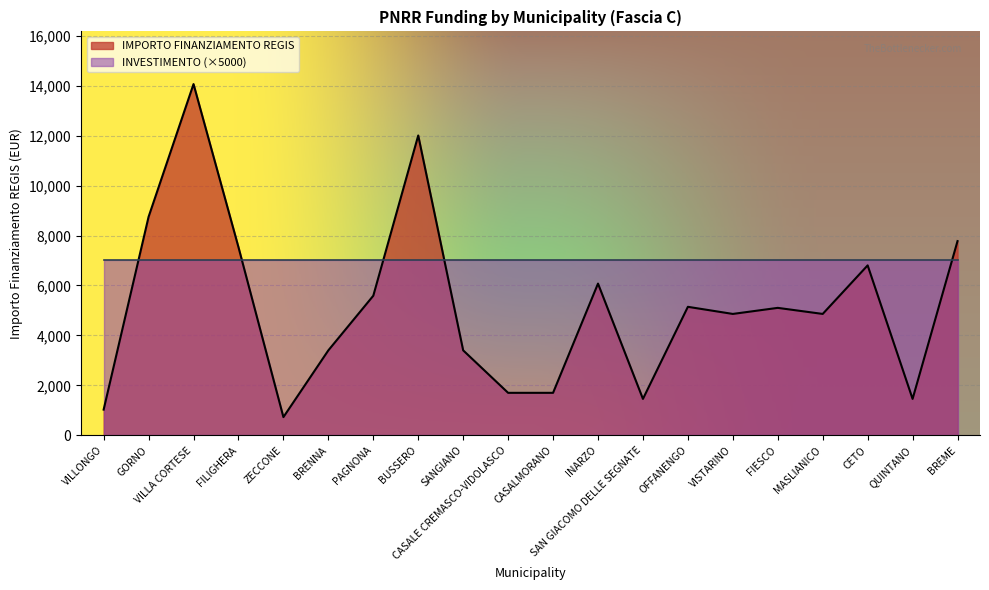

What is the value of the 11th point from the left?

1701